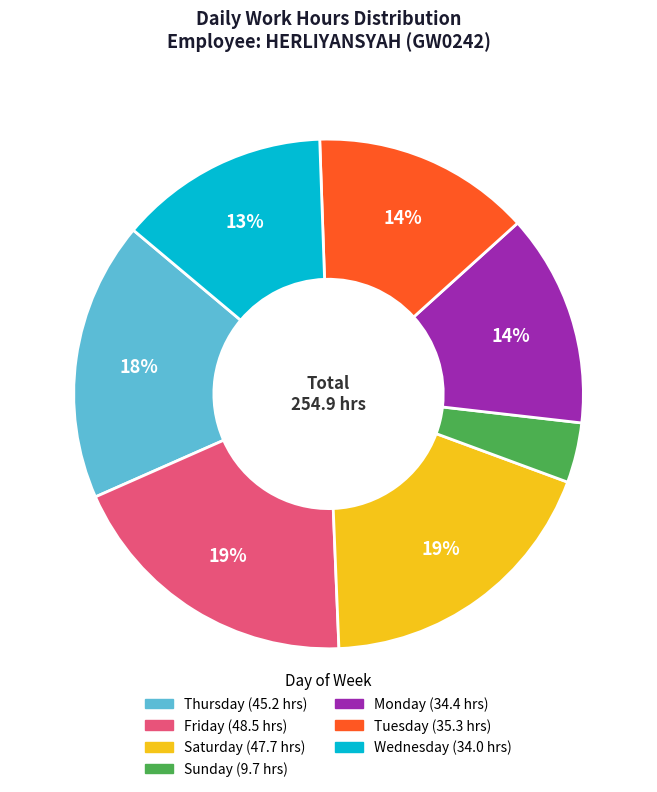

To the nearest percent, what is the average slice percentage?

14%